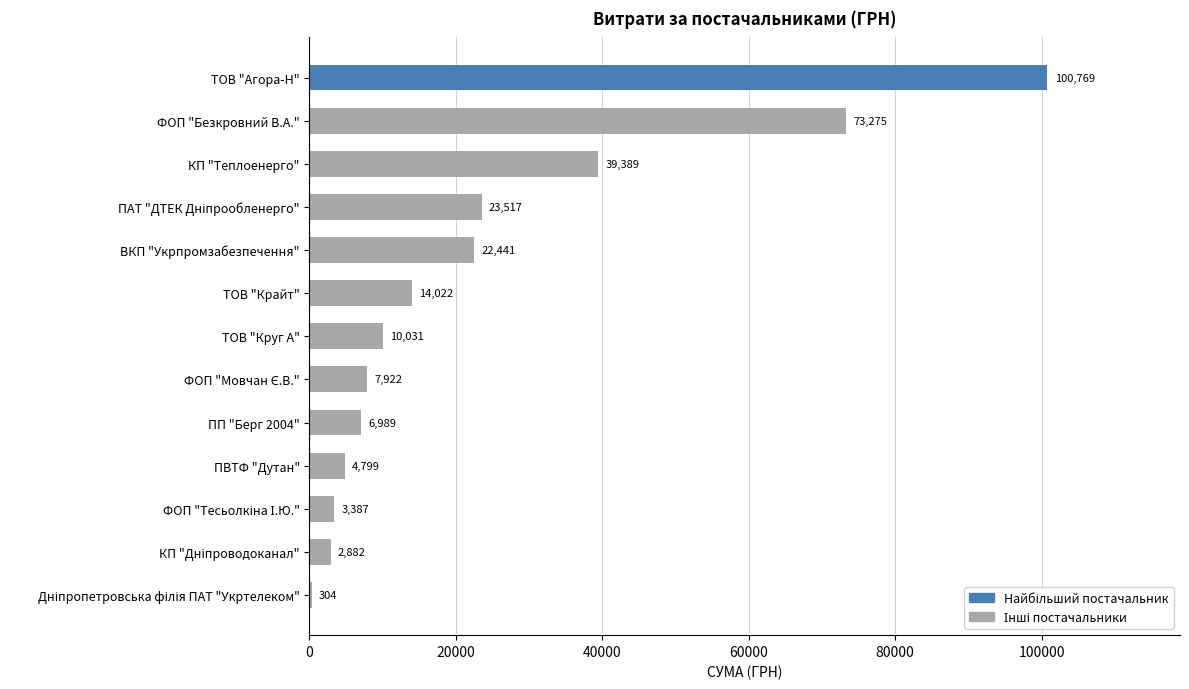

Which has a higher value, ПВТФ "Дутан" or ВКП "Укрпромзабезпечення"?

ВКП "Укрпромзабезпечення"